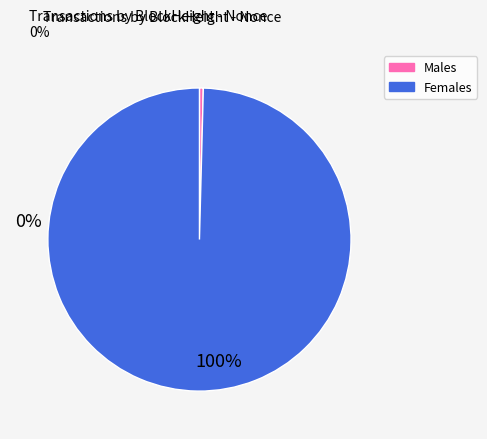

Is there any slice that represents more than half of the pie?

Yes